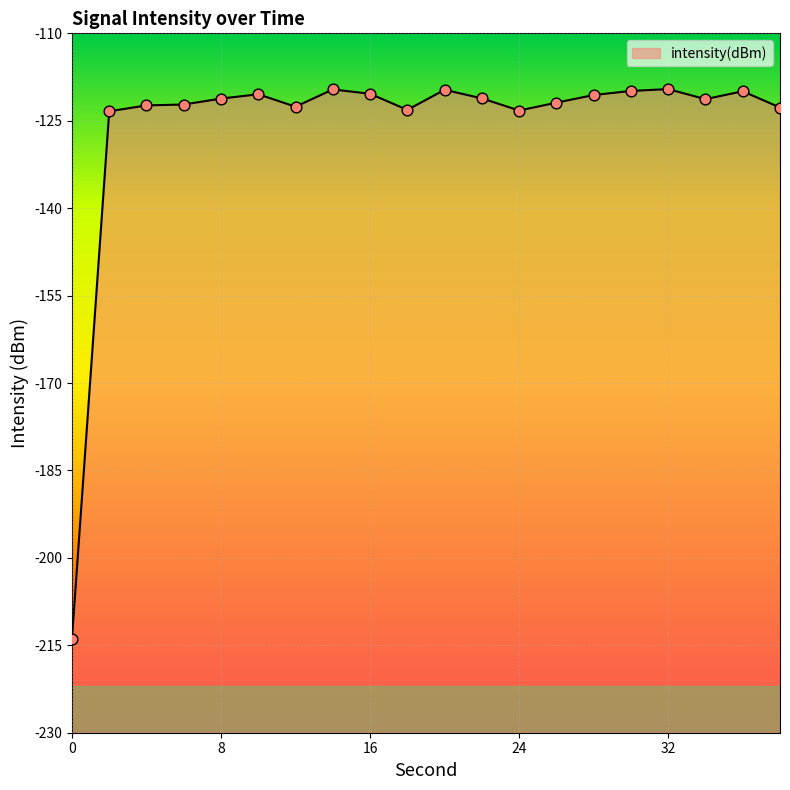

What is the change in value from 4 to 20?

+2.7